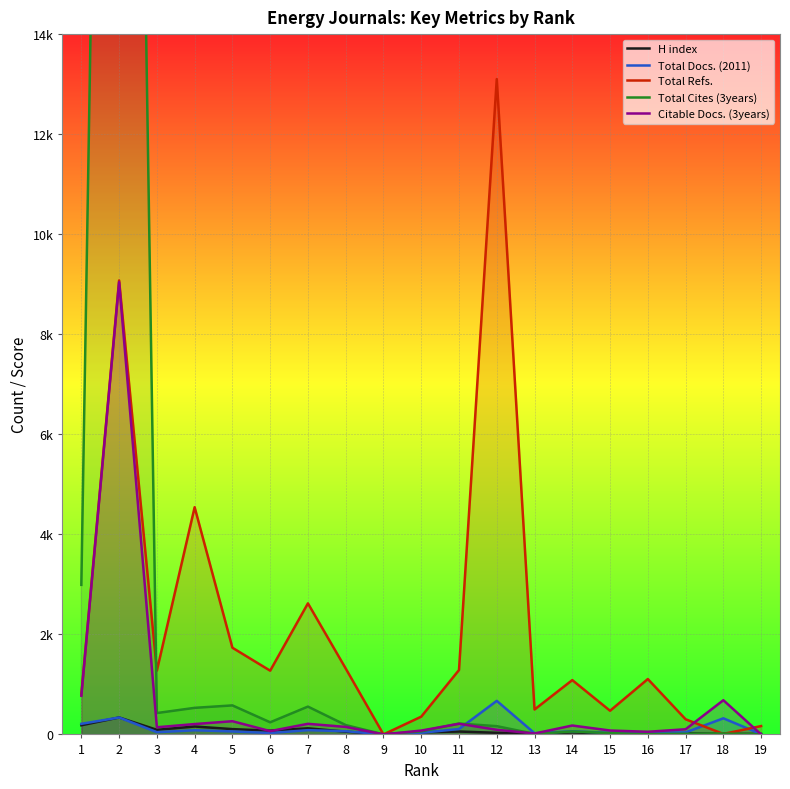

How many times do Total Docs. (2011) and Citable Docs. (3years) cross each other?

3